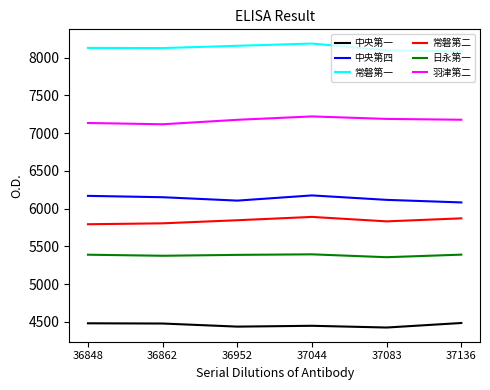

How many lines are shown in the chart?

6